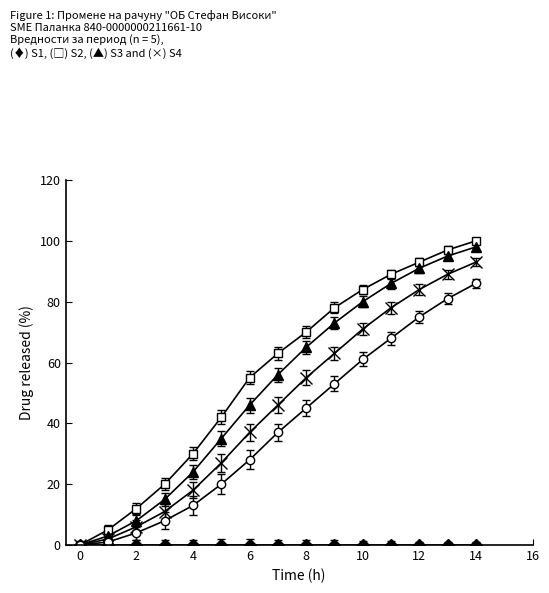

What is the maximum value shown in the chart?

100